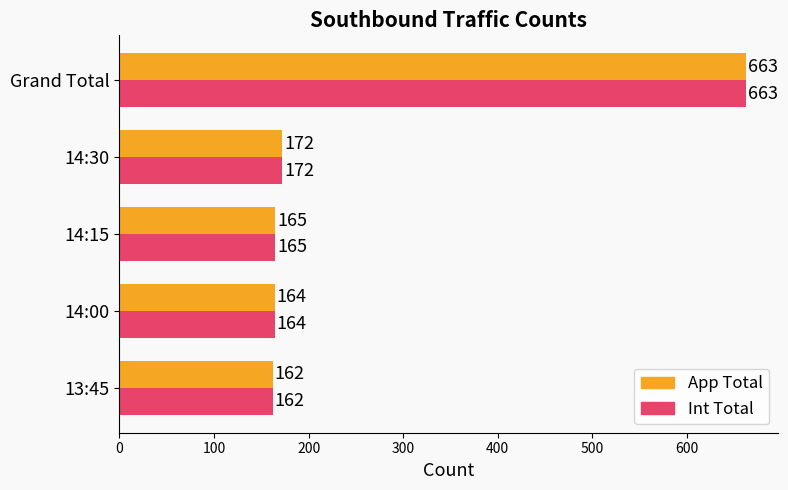

What is the total value across all series at 13:45?

324